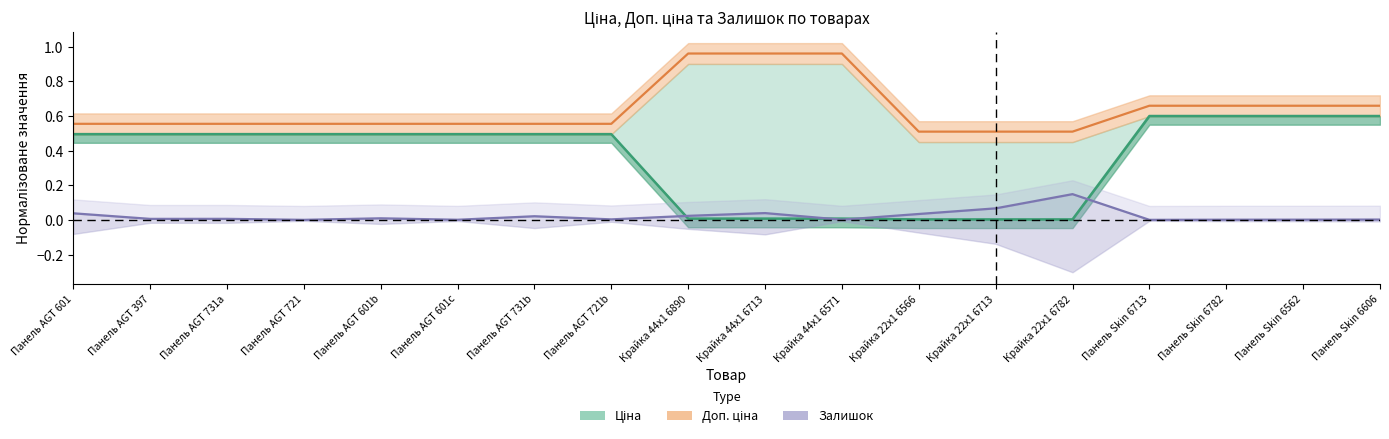

List the series in order of their overall mean, highest first.

Доп. ціна, Ціна, Залишок